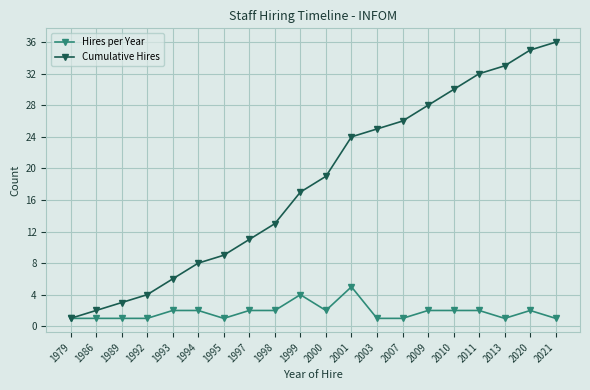

What value does the Cumulative Hires series have at 1989?

3